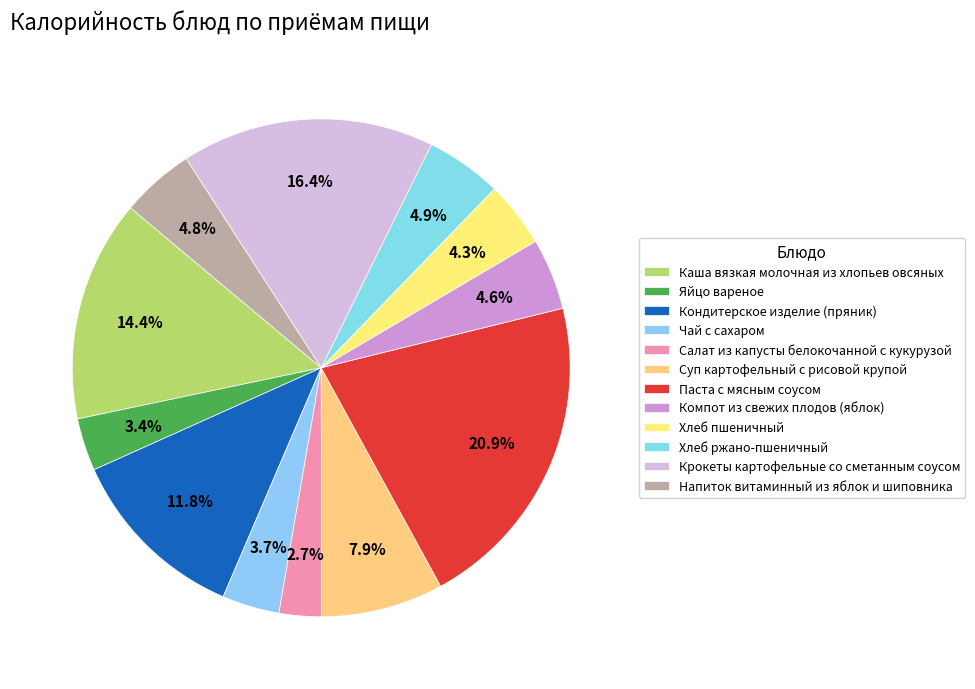

What percentage is the Салат из капусты белокочанной с кукурузой slice, to the nearest percent?

3%